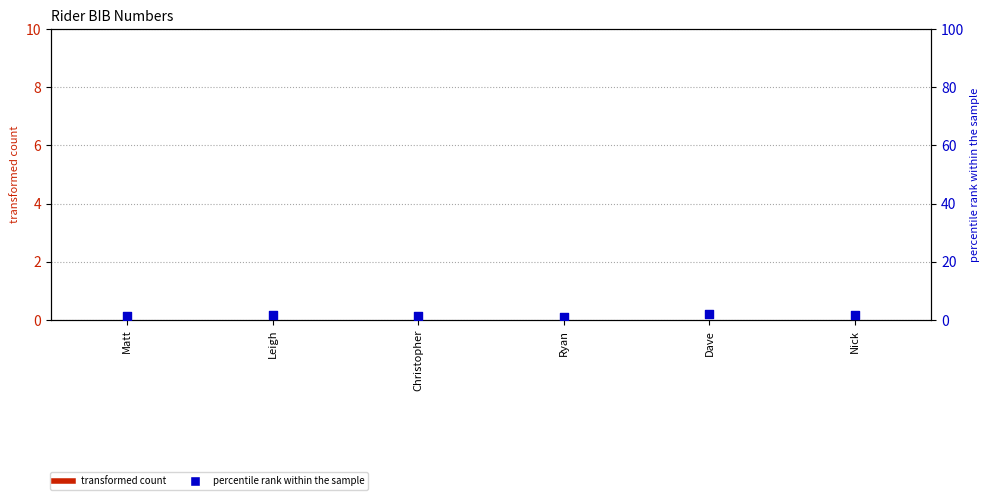

At how many categories does at least one series exceed 1?

5